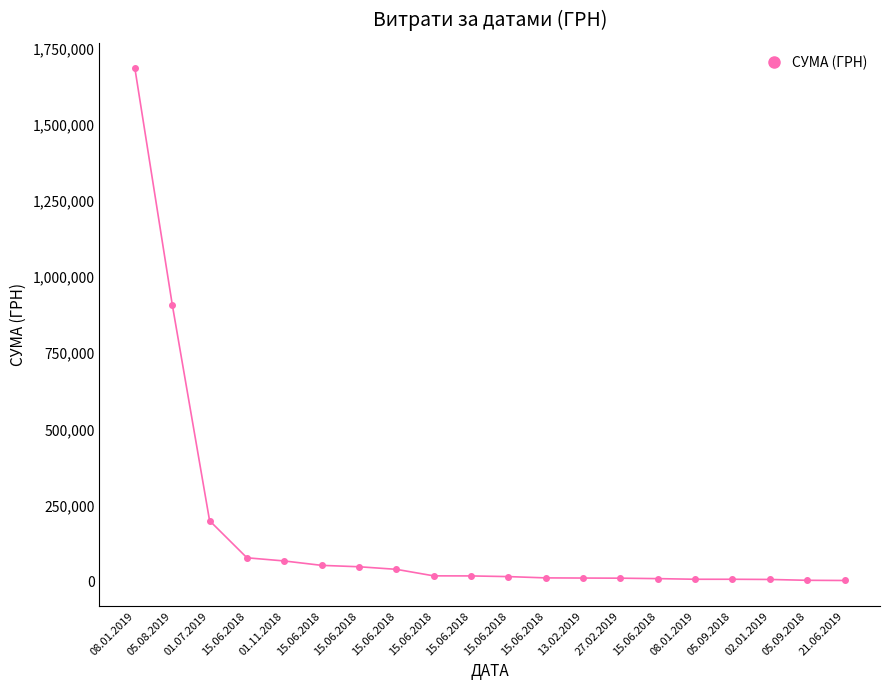

Reading left to right, what are all the values shown in this chart?

08.01.2019=1685843.0	05.08.2019=910020.3	01.07.2019=199887.6	15.06.2018=78075.0	01.11.2018=67617.9	15.06.2018=53170.0	15.06.2018=48600.0	15.06.2018=40140.0	15.06.2018=18707.5	15.06.2018=18470.0	15.06.2018=16240.0	15.06.2018=12021.5	13.02.2019=11500.1	27.02.2019=11064.4	15.06.2018=9600.0	08.01.2019=7518.0	05.09.2018=7490.0	02.01.2019=6863.2	05.09.2018=4100.0	21.06.2019=3480.0